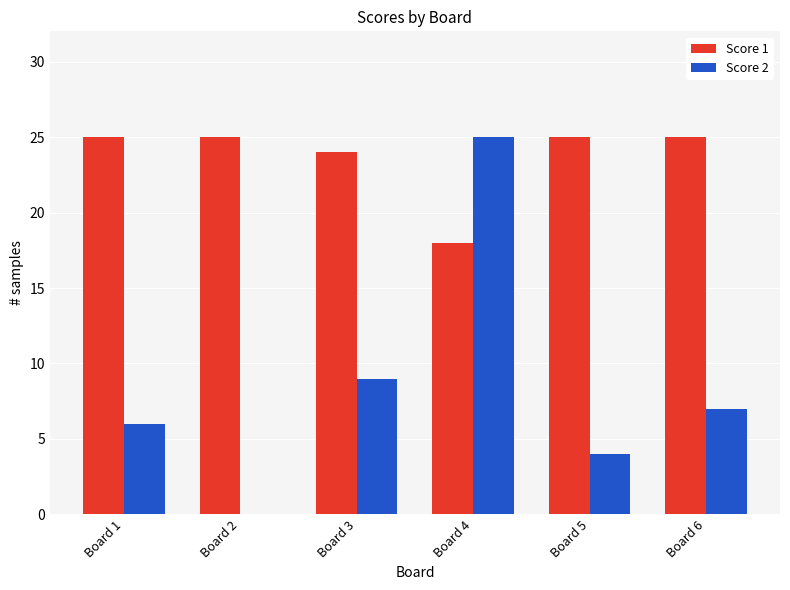

What is the spread (max minus min) of values at Board 3?

15